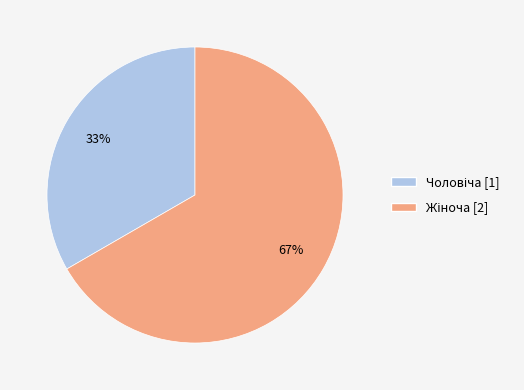

Is there a majority slice in this chart?

Yes